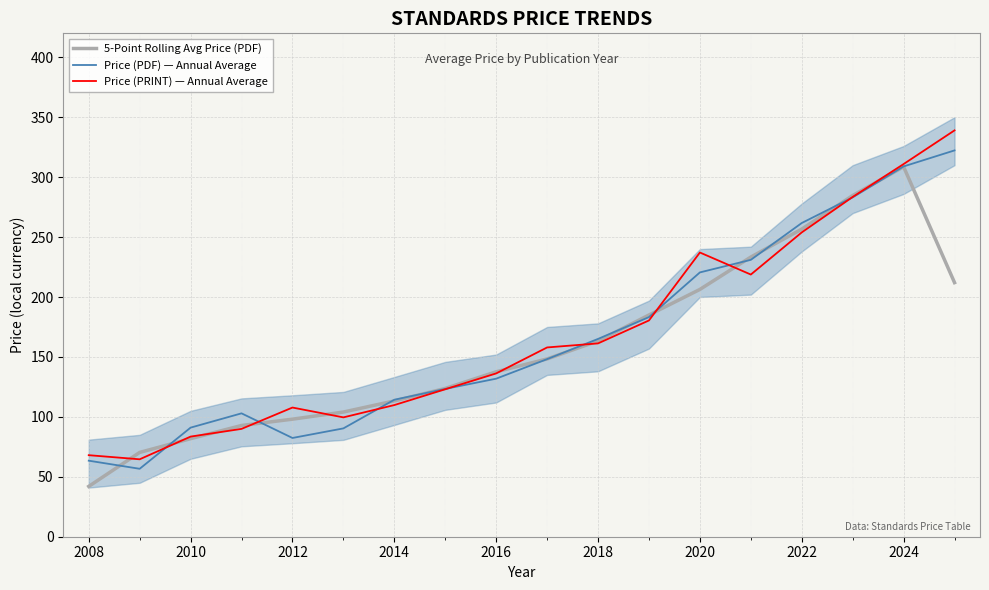

At which label does 5-Point Rolling Avg Price (PDF) reach its minimum?

2008